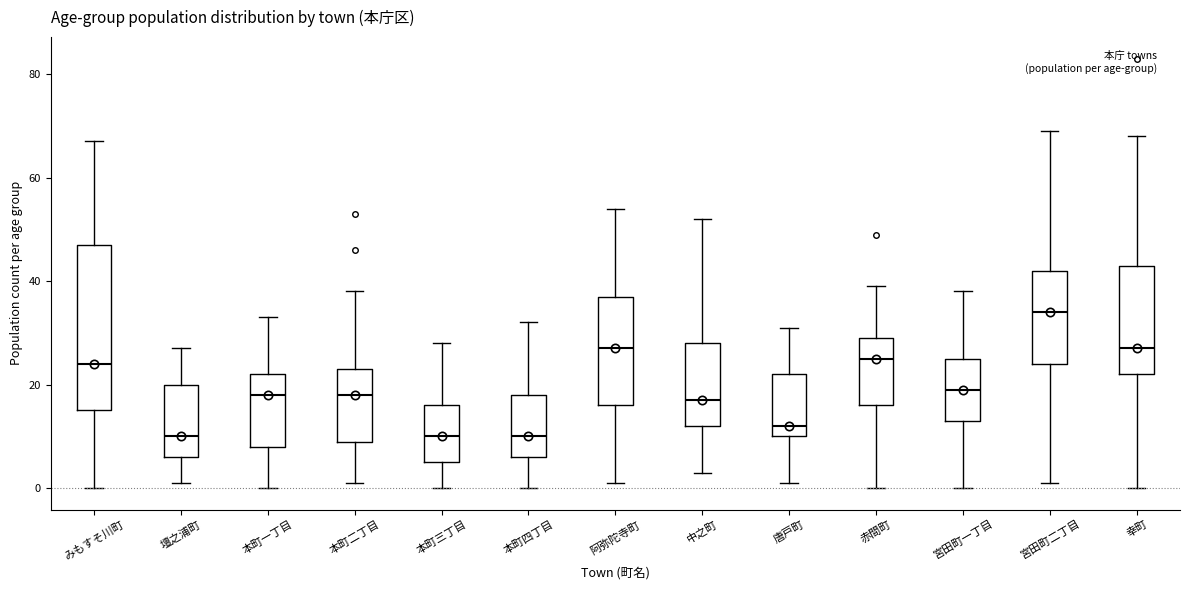

Comparing the boxes themselves (not the whiskers), which one is the tallest?

みもすそ川町